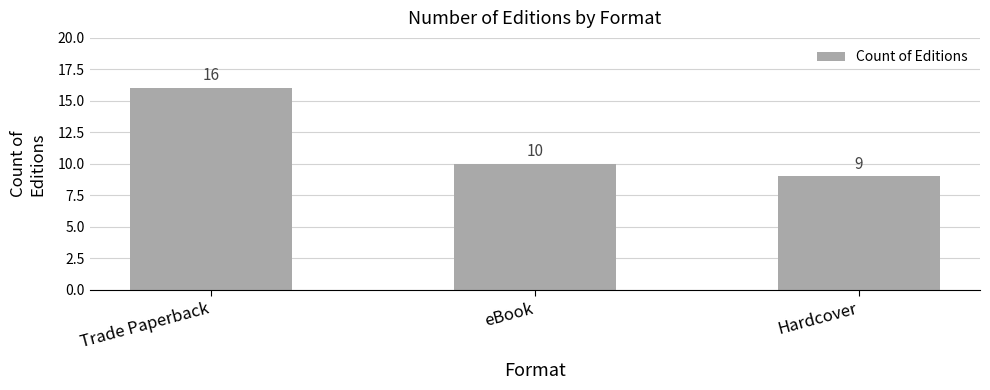

What is the approximate value at Trade Paperback?

16